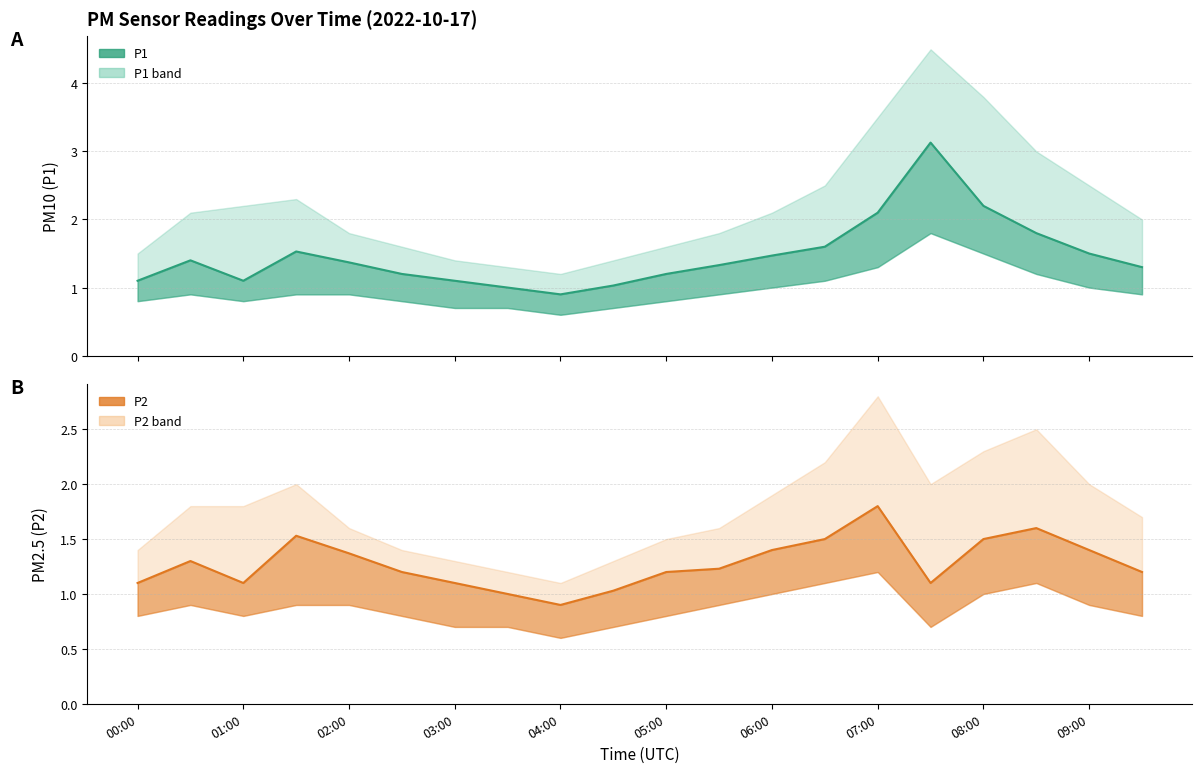

Is it true that P1 equals 2.8 at 06:30?

False